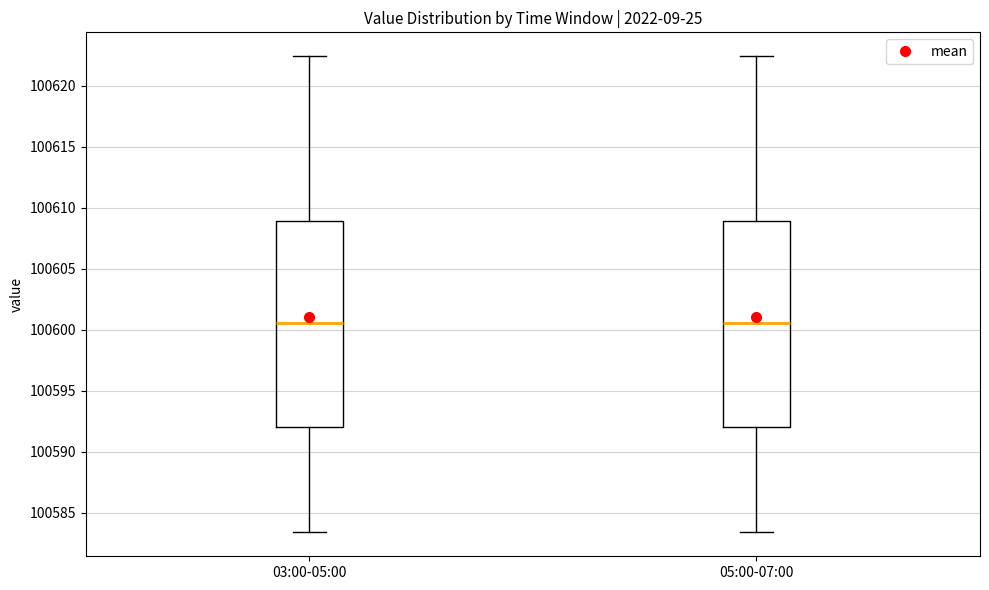

Where does the upper whisker of the box for 03:00-05:00 end on the y-axis? The values are not printed on the chart, so give them approximately, as read against the axis.

100622.5